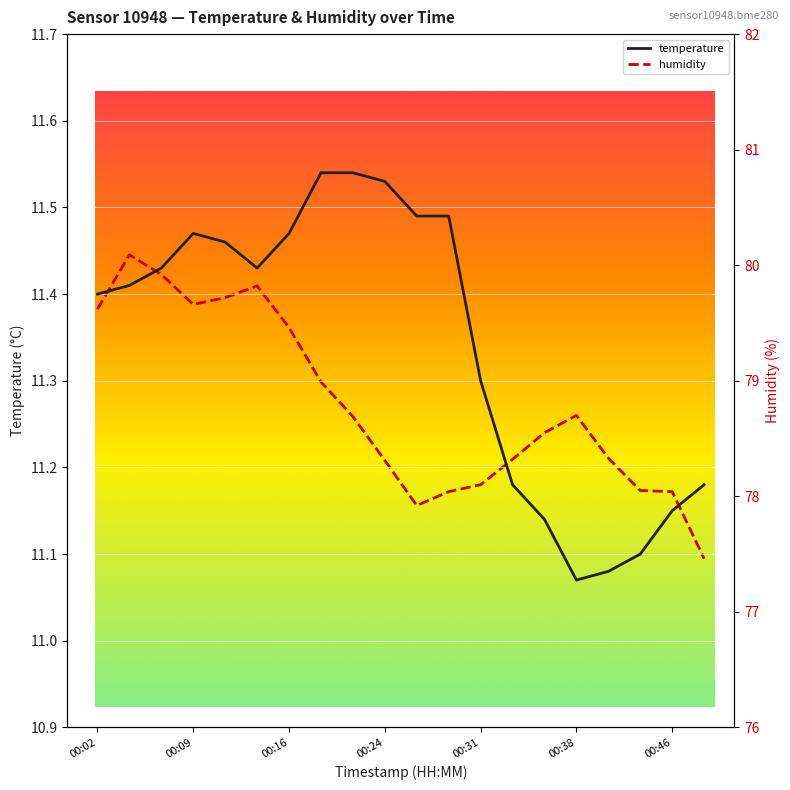

How many interior local valleys does the humidity series have?

2